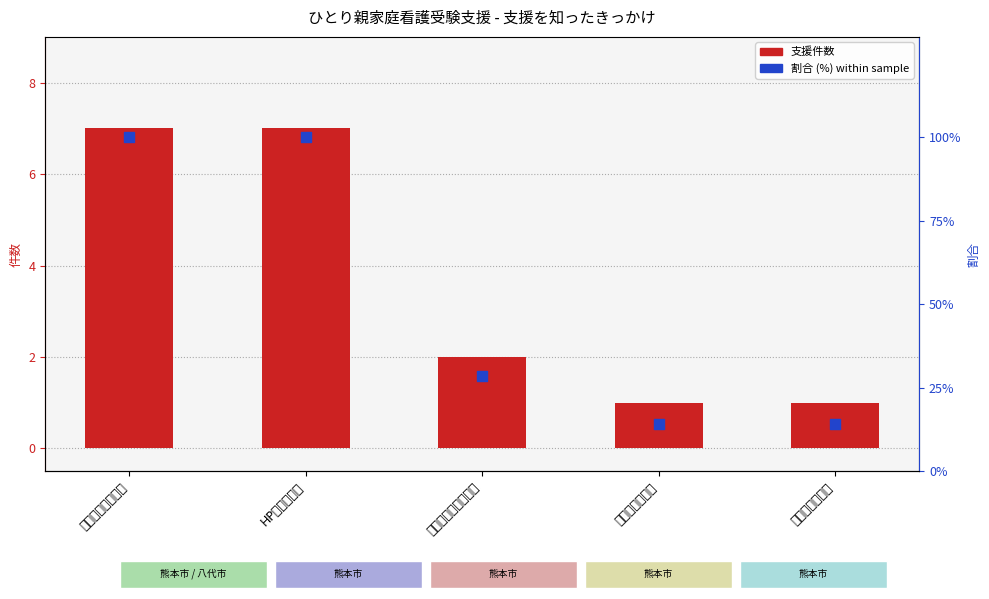

What is the total value across all series at 昨年からの継続?

15.3